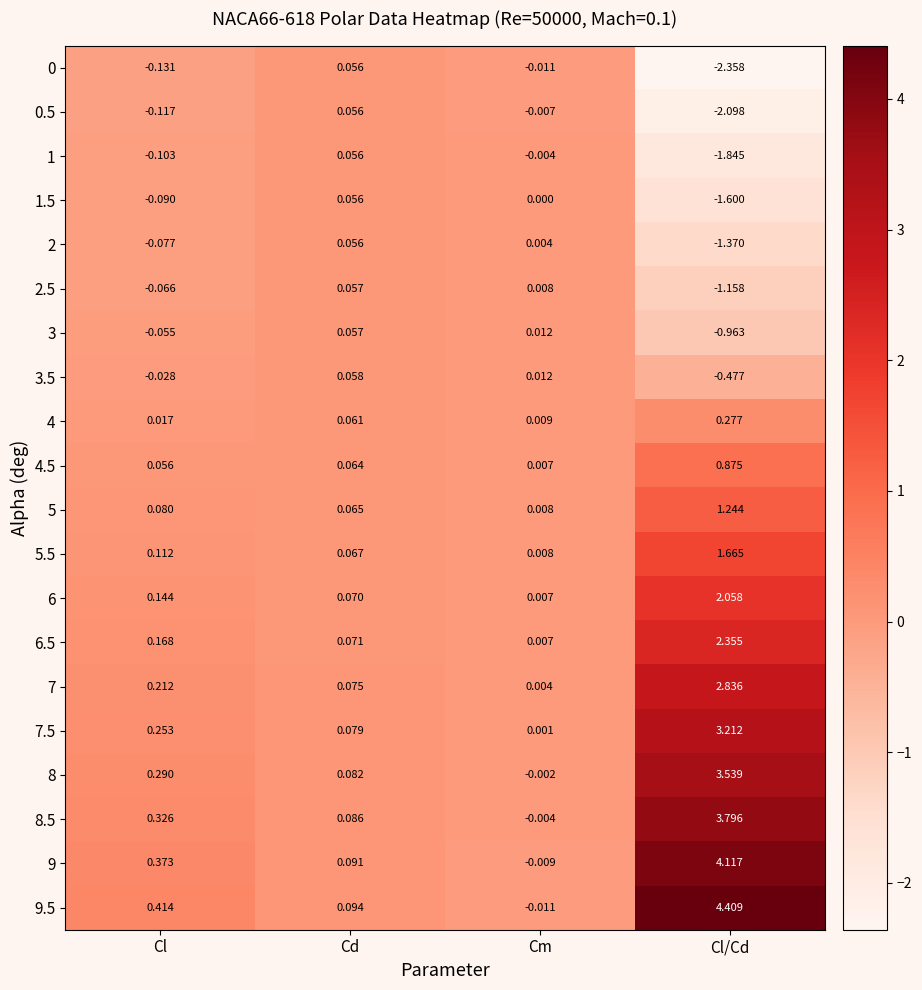

How many categories are shown in the chart?

4